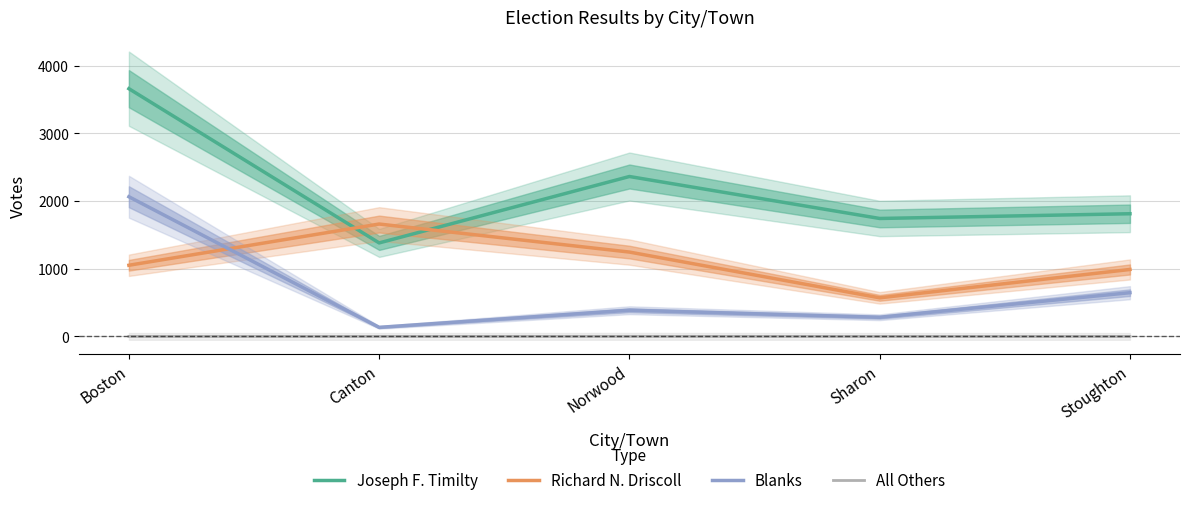

What is the label of the 5th point from the left?

Stoughton